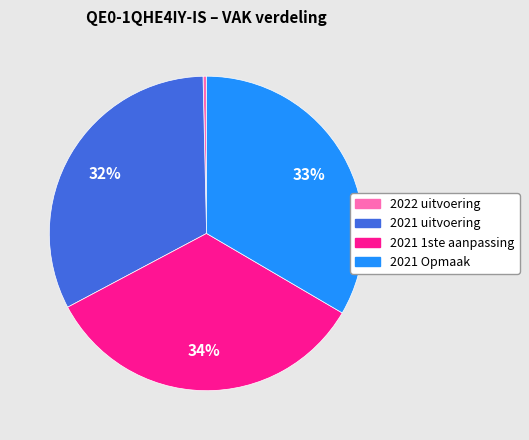

Is 2021 uitvoering the majority of the pie?

No